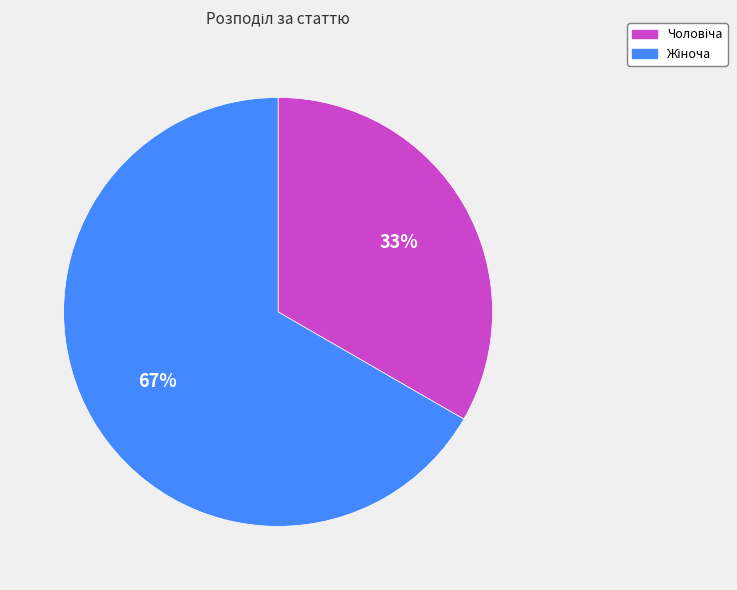

To the nearest percent, what is the difference between the Жіноча and Чоловіча slice percentages?

33%